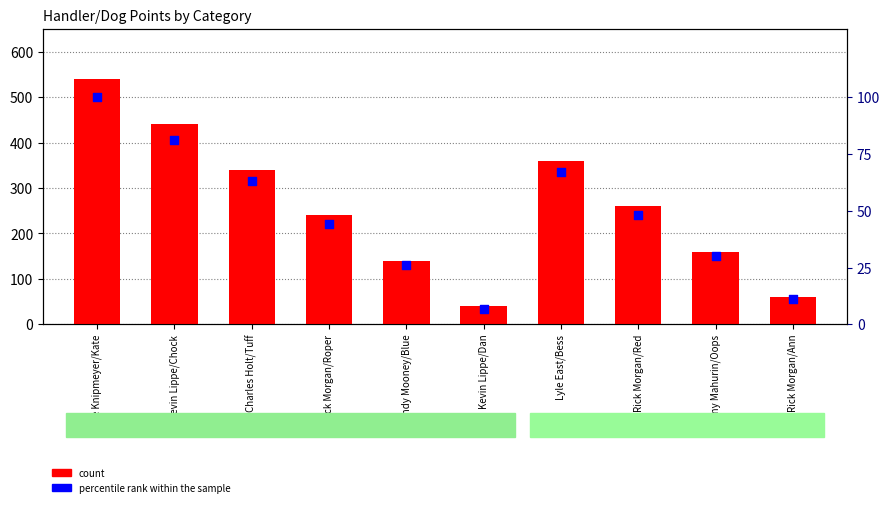

Which series reaches the maximum Y coordinate?

count